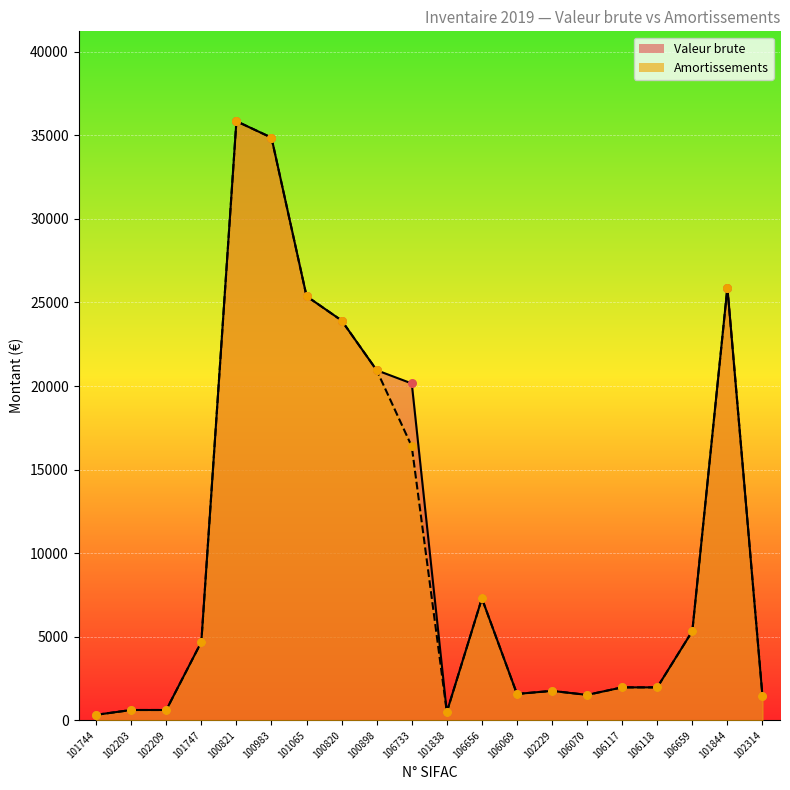

Which series reaches the maximum Y coordinate?

Valeur brute